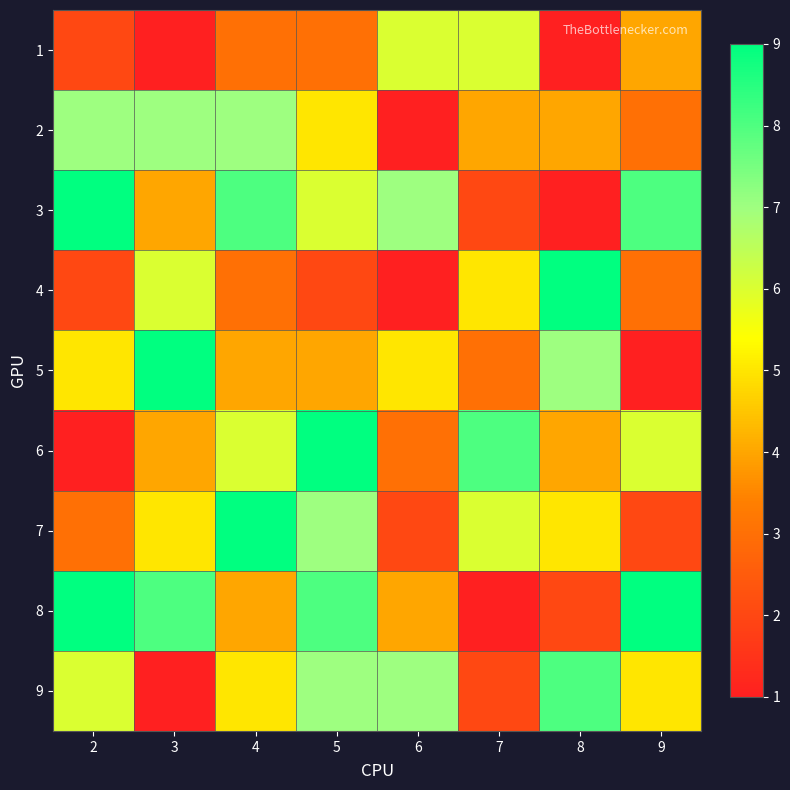

How many data points does each series have?

8